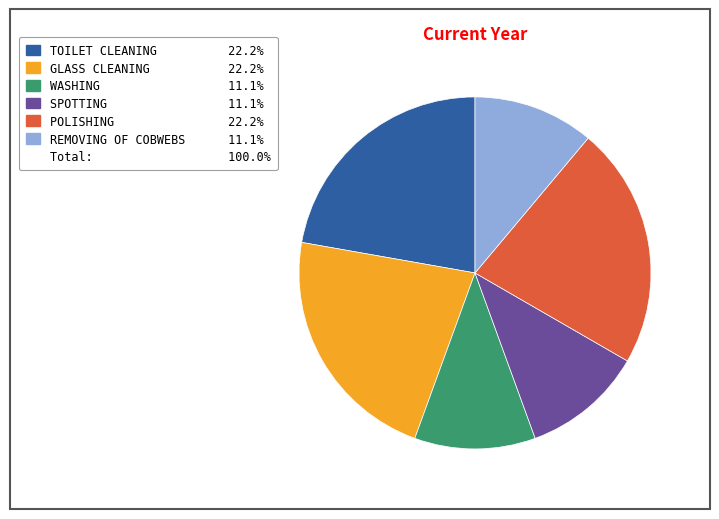

How many segments does this pie chart have?

6